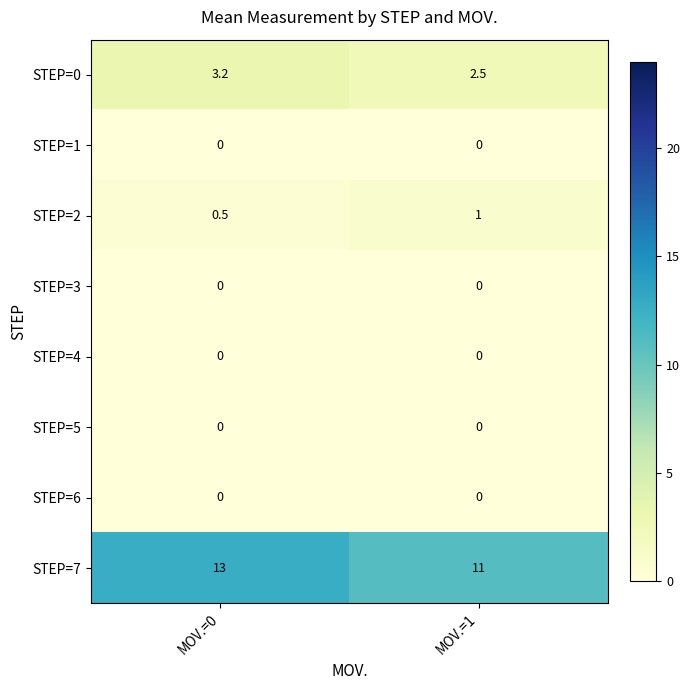

Which label corresponds to the largest value in the chart?

MOV.=0